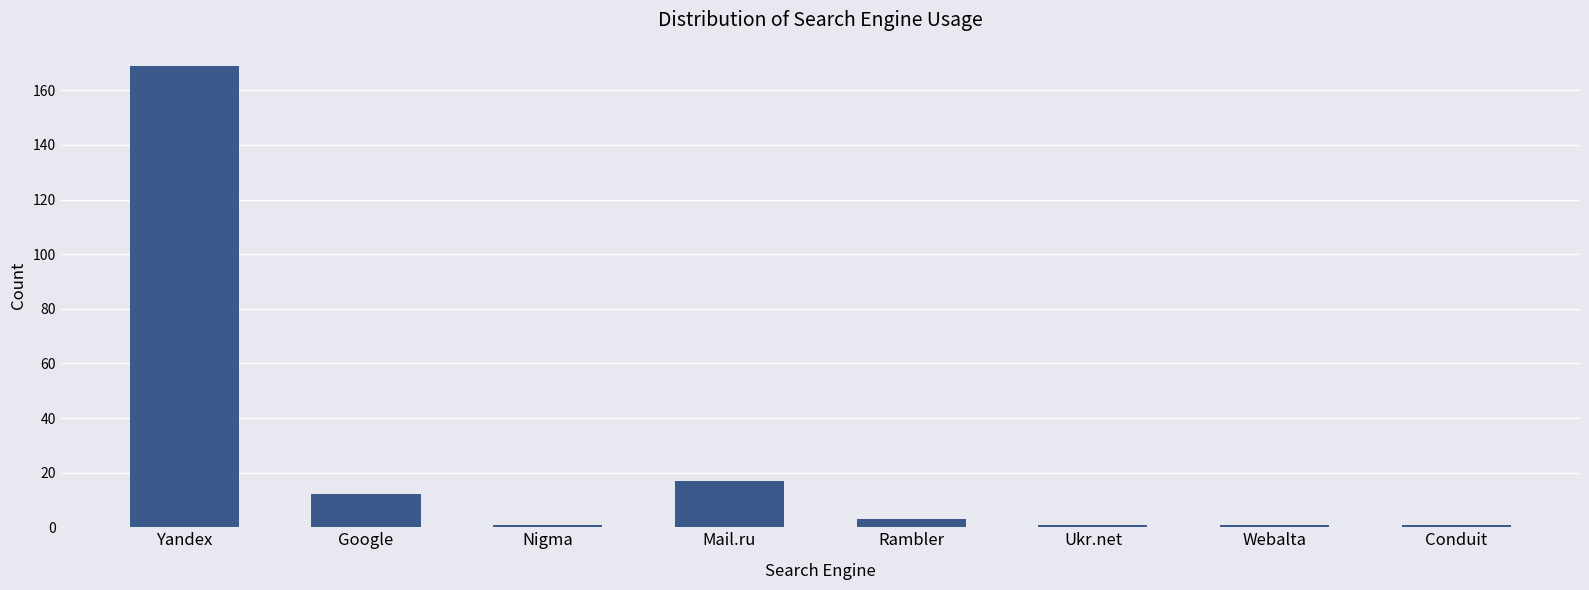

What is the maximum value shown in the chart?

169